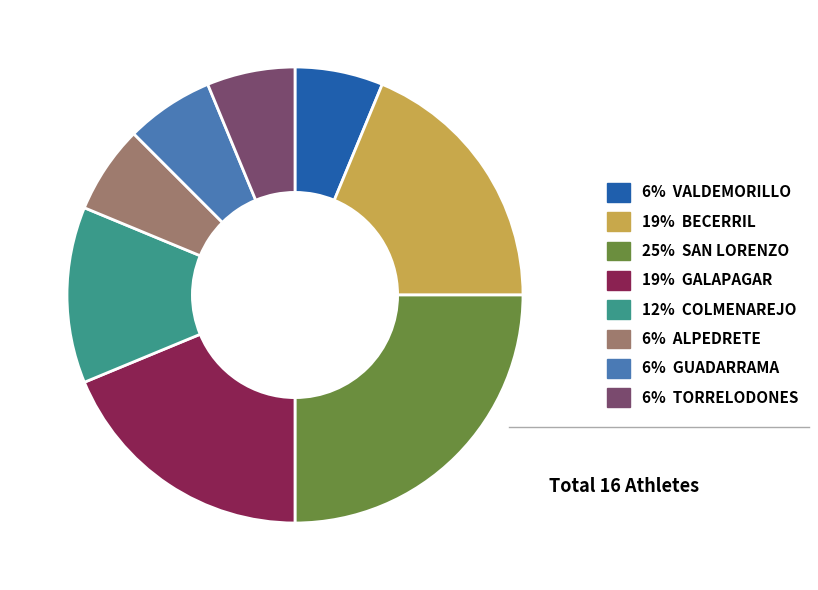

Is there any slice that represents more than half of the pie?

No